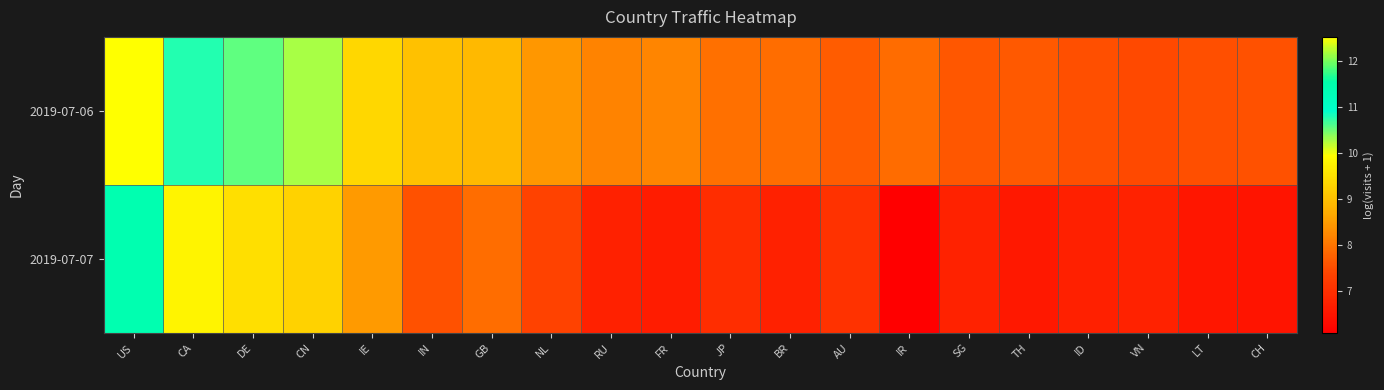

Reading left to right, list all the values displayed in this chart.

2019-07-06: US=12.5	CA=10.8	DE=10.6	CN=10.3	IE=9.3	IN=9.0	GB=8.9	NL=8.4	RU=8.2	FR=8.2	JP=7.9	BR=7.9	AU=7.7	IR=7.9	SG=7.6	TH=7.7	ID=7.5	VN=7.5	LT=7.5	CH=7.5
2019-07-07: US=11.4	CA=9.8	DE=9.5	CN=9.3	IE=8.5	IN=7.6	GB=7.9	NL=7.4	RU=6.7	FR=6.6	JP=6.9	BR=6.7	AU=7.1	IR=6.1	SG=6.8	TH=6.5	ID=6.7	VN=6.8	LT=6.5	CH=6.5